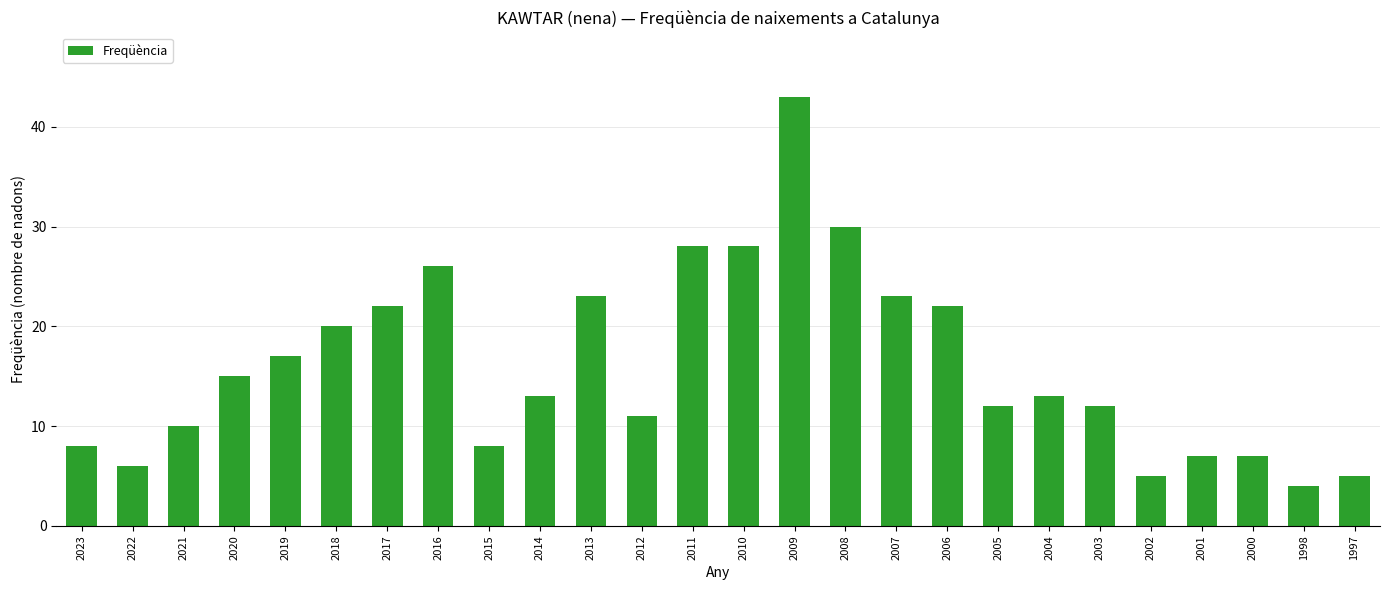

What is the value of the 6th bar from the left?

20